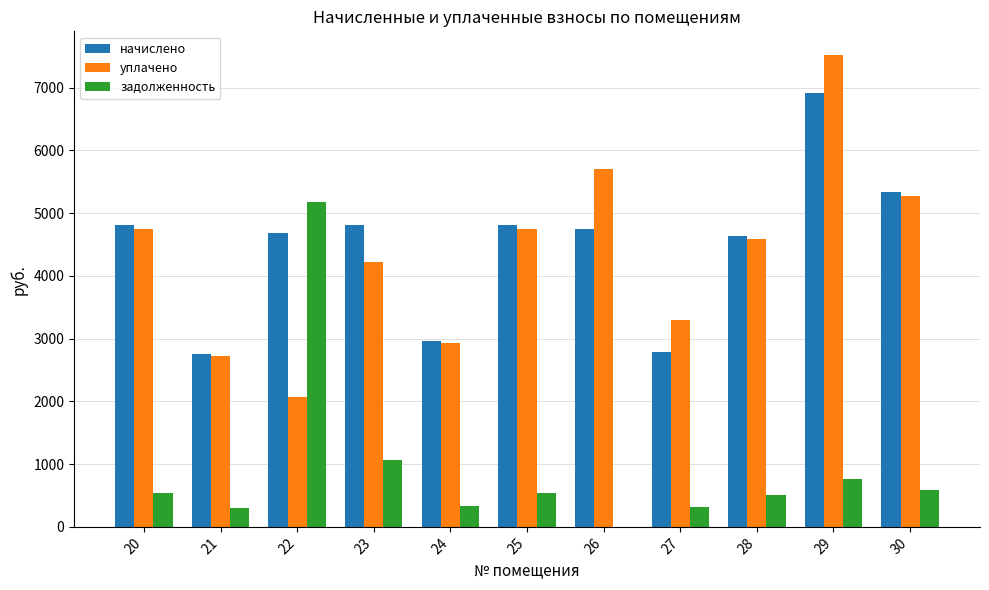

What is the average value of the начислено series?

4477.5